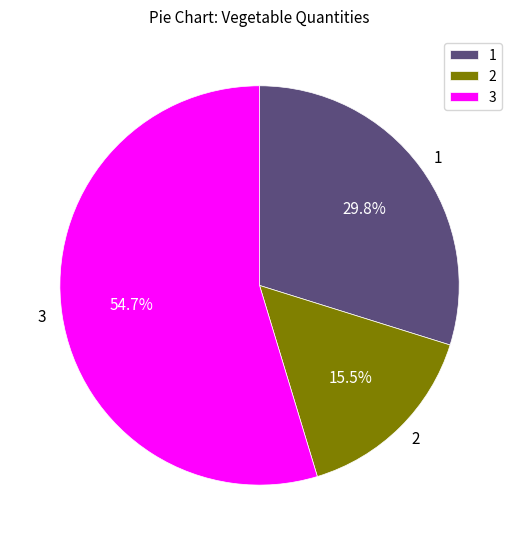

What is the largest slice in the pie chart?

3